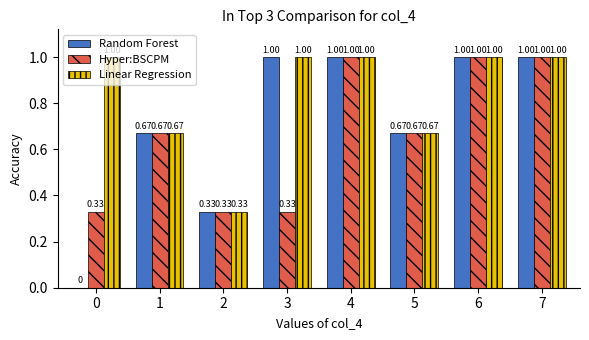

What is the total value across all series at 4?

3.0